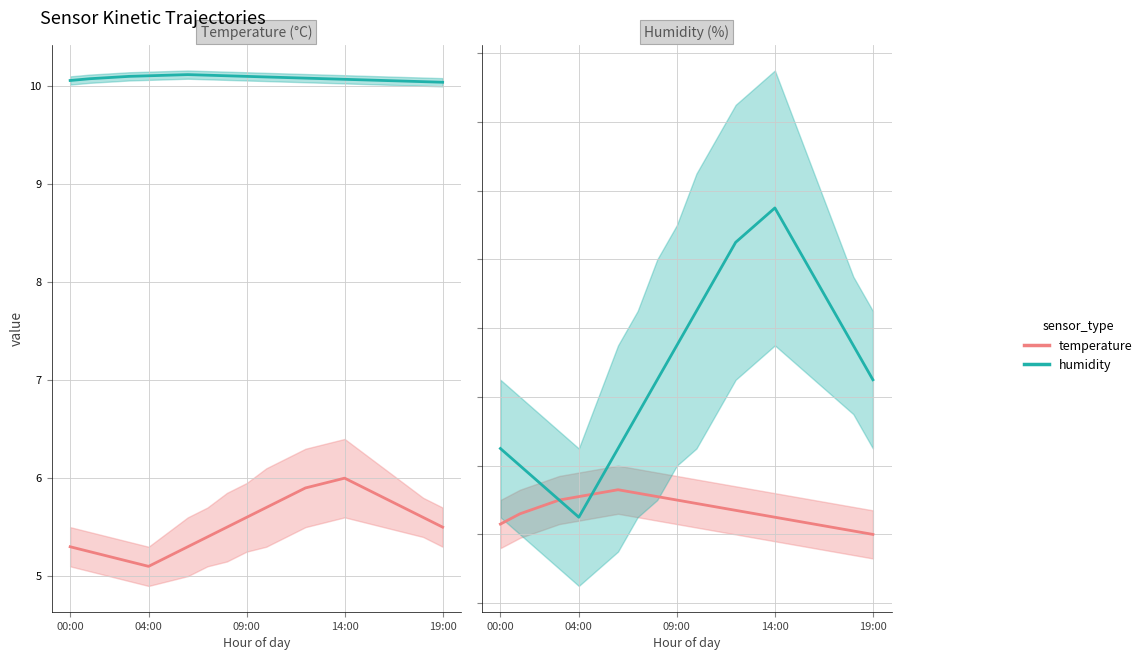

Does the chart display data point markers on the line(s)?

No